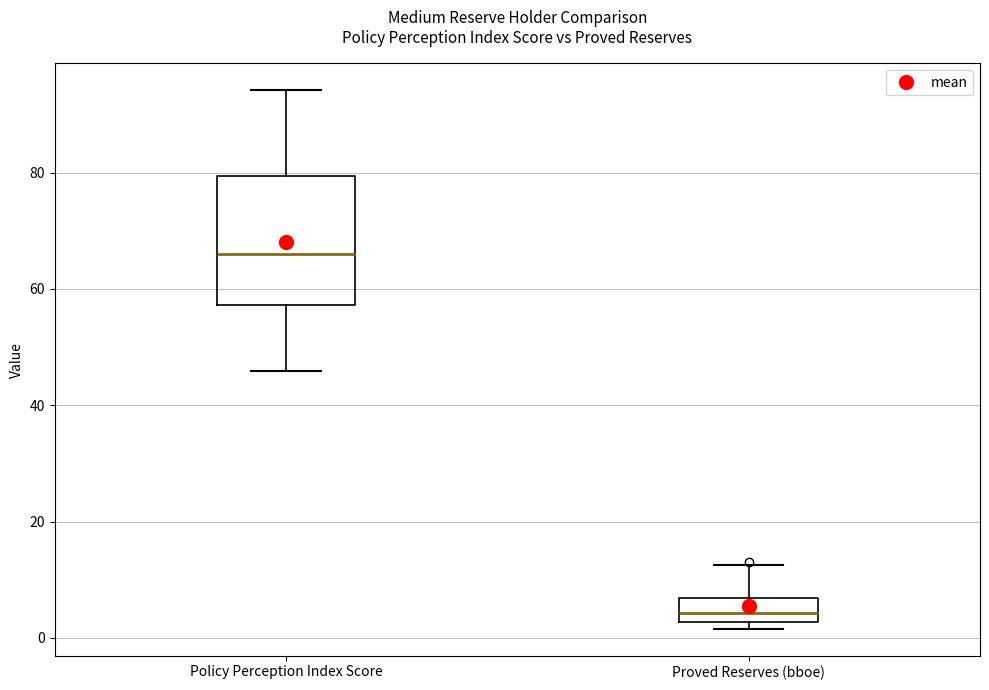

Which box is the tallest, from its lower edge to its upper edge?

Policy Perception Index Score